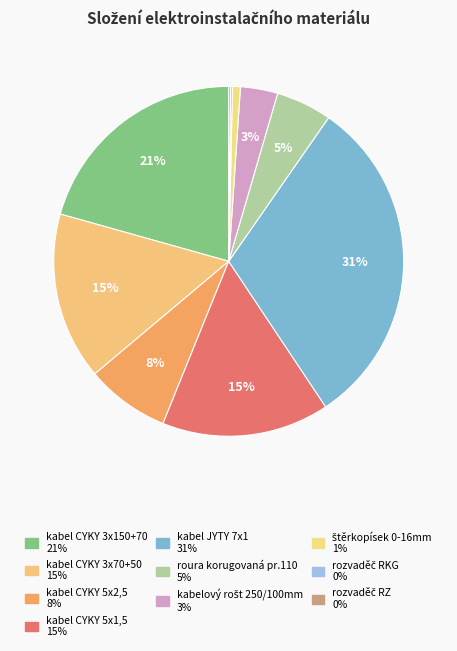

To the nearest percent, what is the average slice percentage?

10%